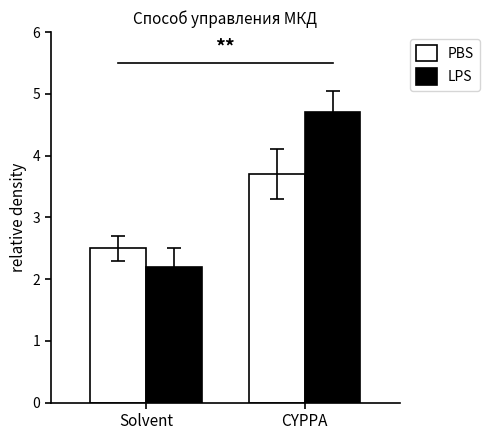

At how many categories does at least one series exceed 3?

1